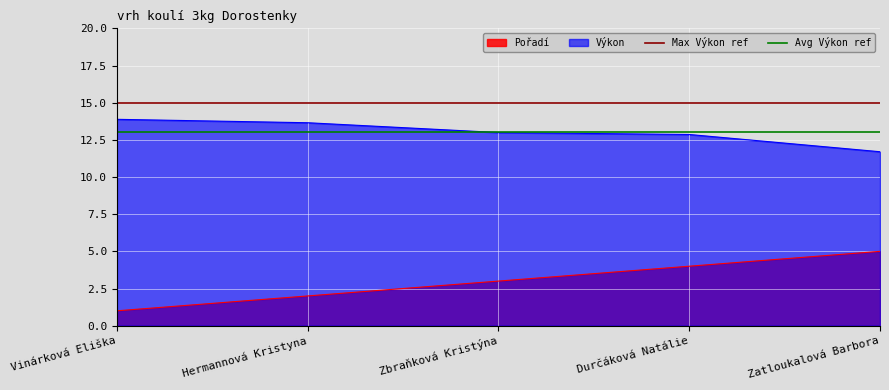

List the labels in order of Pořadí value, smallest first.

Vinárková Eliška, Hermannová Kristyna, Zbraňková Kristýna, Durčáková Natálie, Zatloukalová Barbora